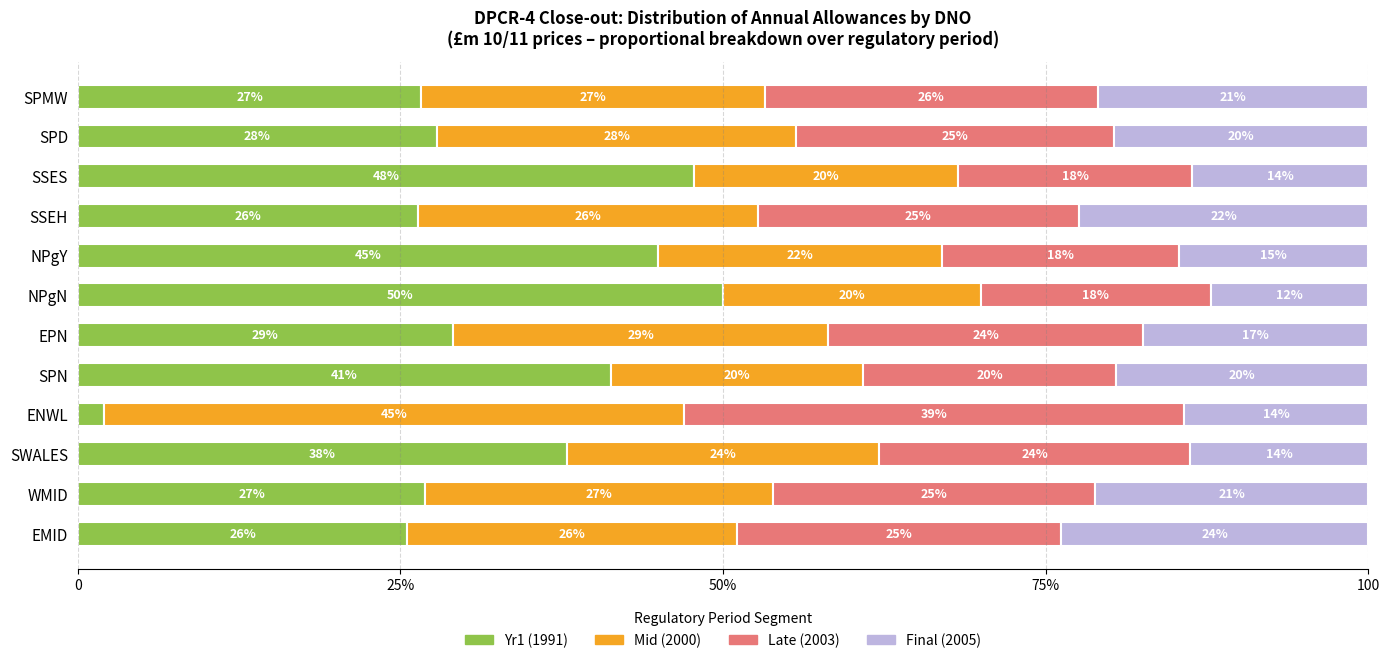

What are all the series names shown in the legend?

Yr1 (1991), Mid (2000), Late (2003), Final (2005)